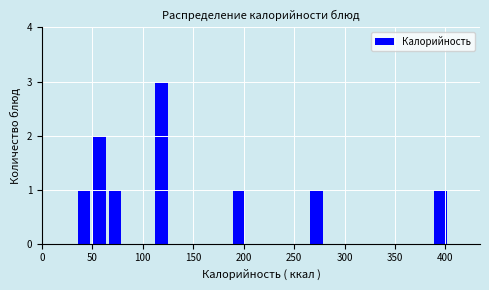

Read against the x-axis, roughly where is the centre of the tallest bar?

120